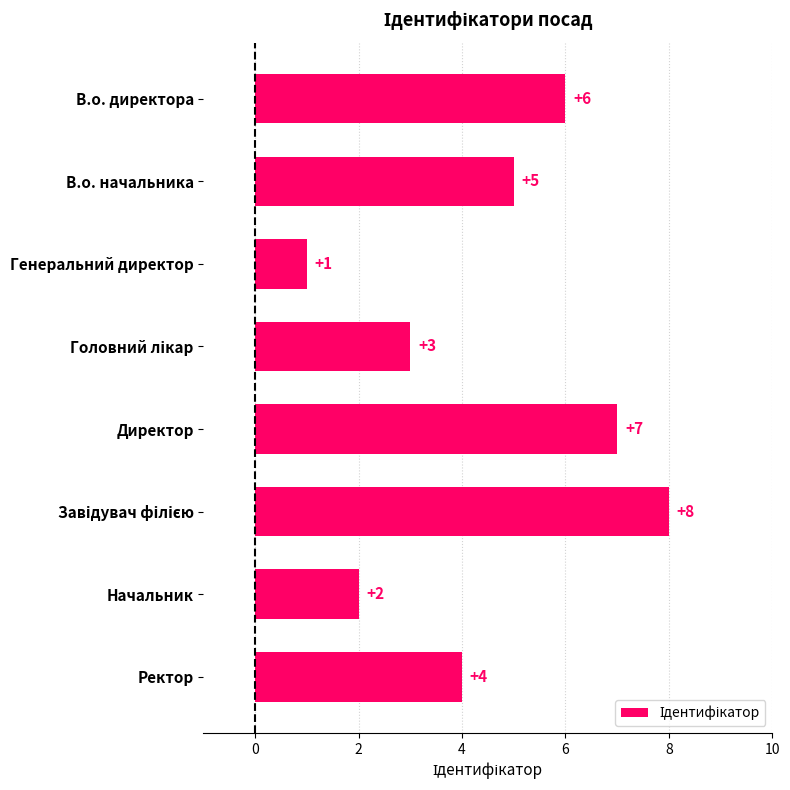

Which has a higher value, В.о. директора or Генеральний директор?

В.о. директора